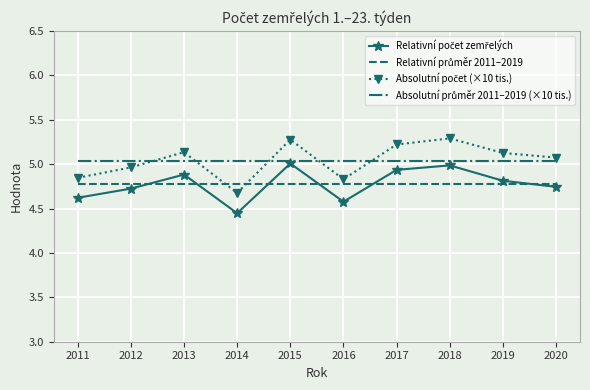

What is the greatest value displayed?

5.3